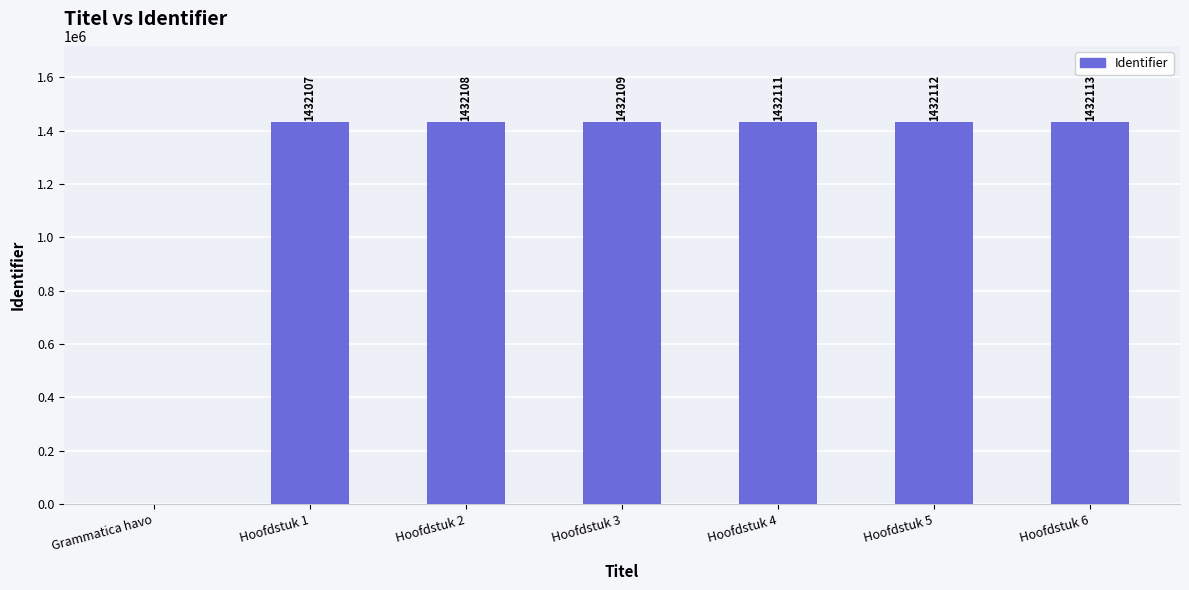

What is the average value?

1227523